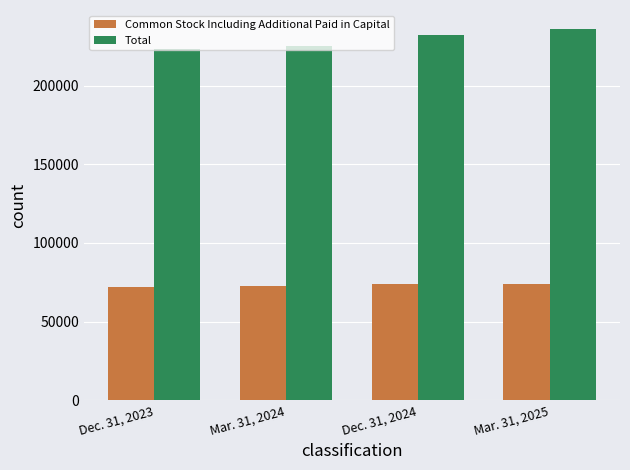

What is the label of the 2nd bar from the right?

Dec. 31, 2024